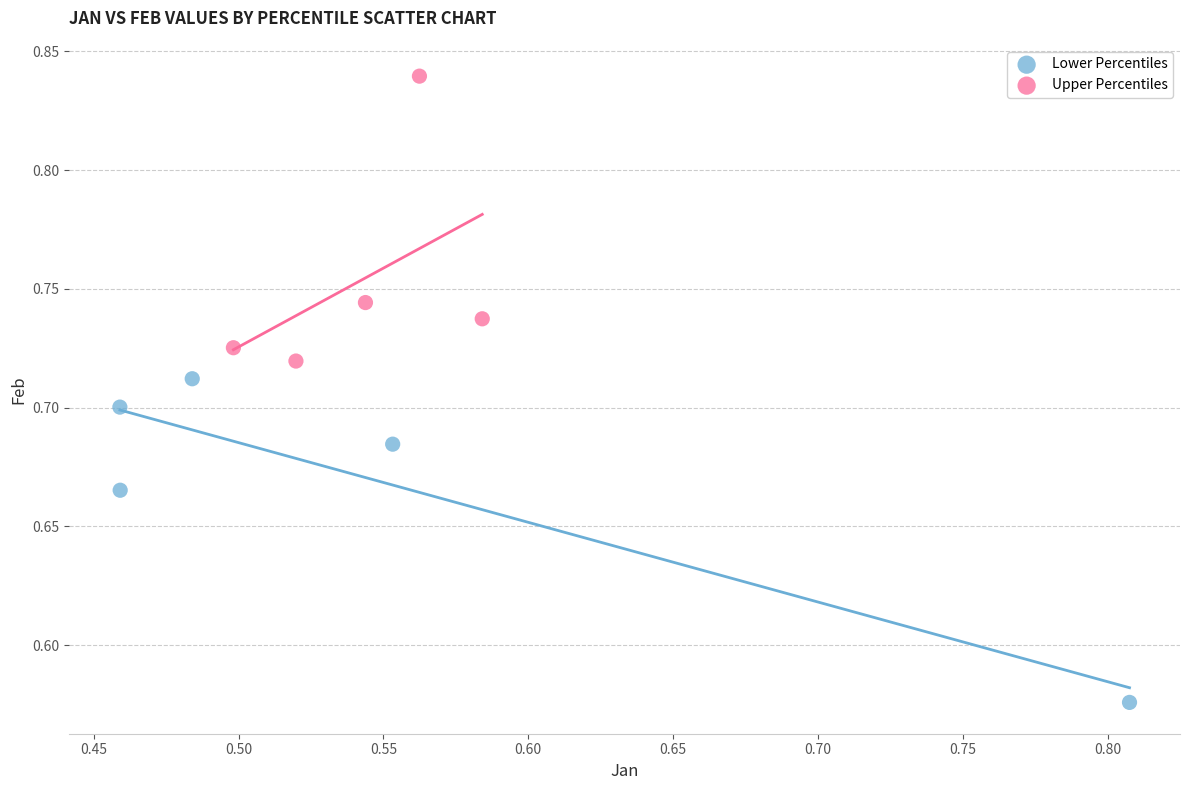

Which series has the widest spread of Y values?

Lower Percentiles